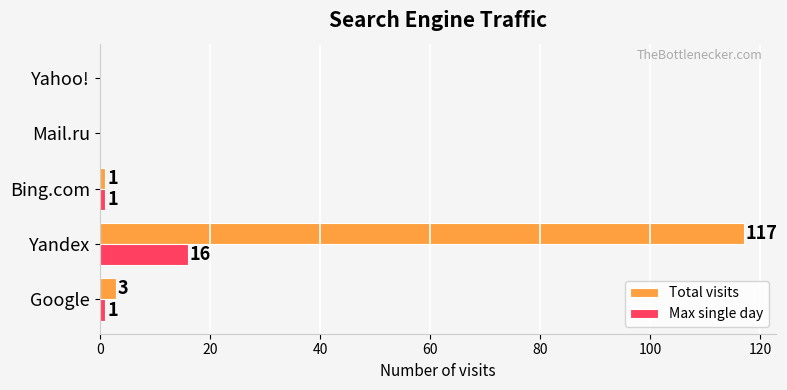

Which series has the largest total across all categories?

Total visits